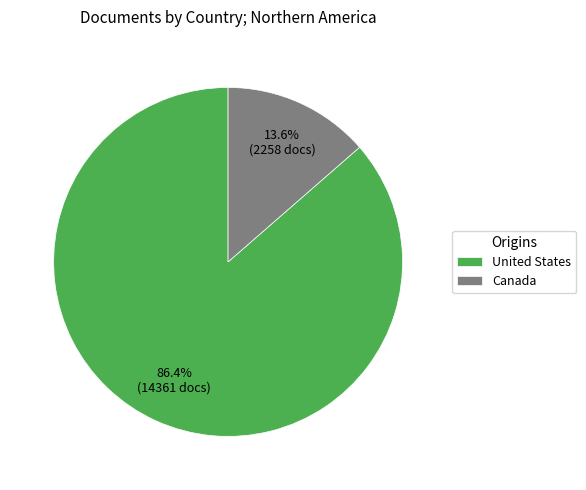

Is it true that United States is 80% of the pie?

False